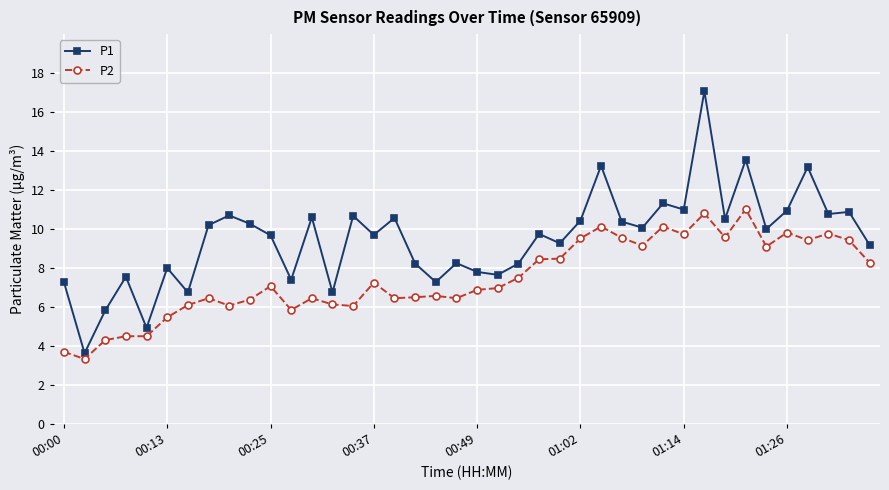

Which series has the largest total across all categories?

P1